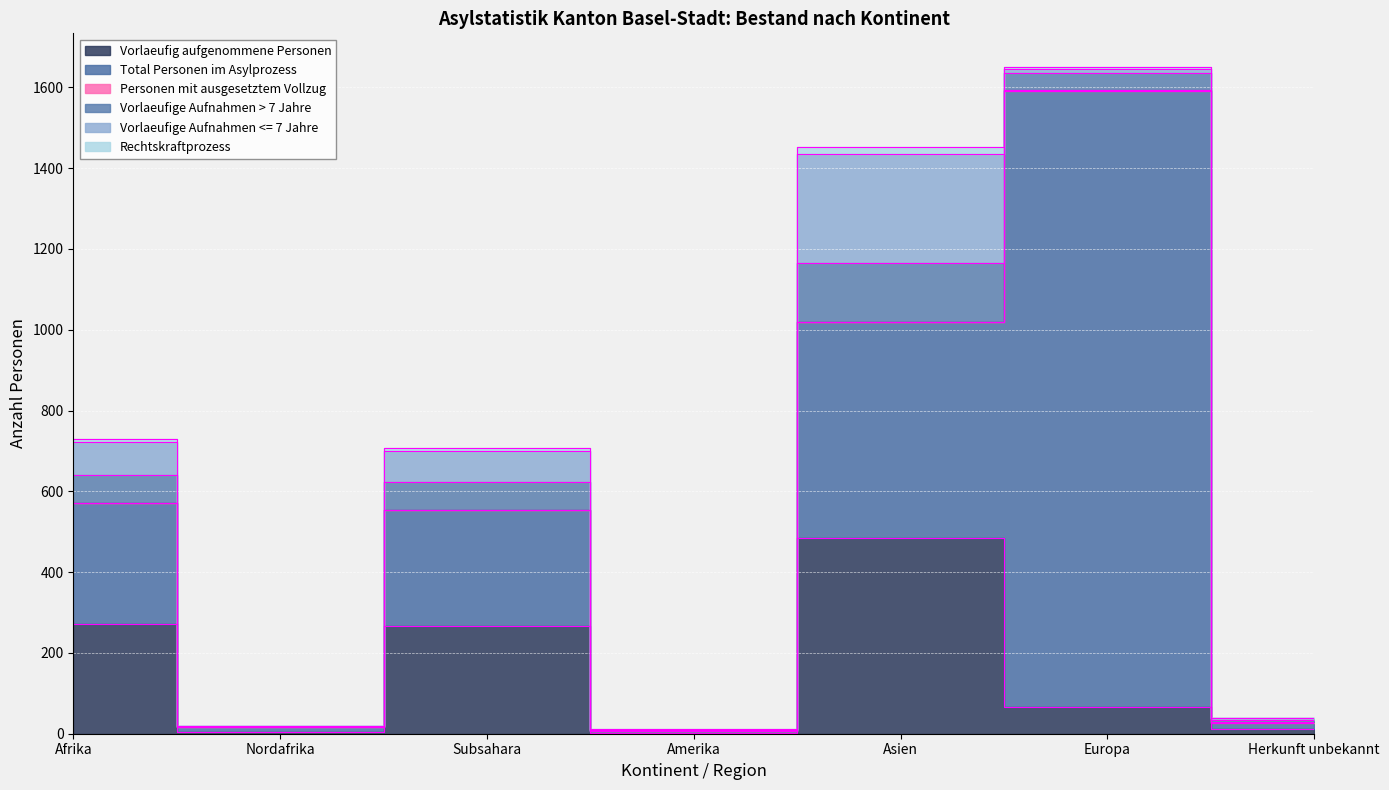

What is the approximate value of Vorlaeufige Aufnahmen > 7 Jahre at Amerika?

2